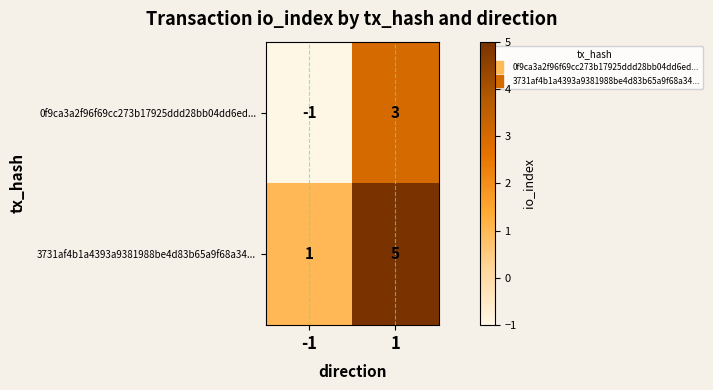

Reading left to right, extract all data points from this chart.

0f9ca3a2f96f69cc273b17925ddd28bb04dd6ed...: -1=-1	1=3
3731af4b1a4393a9381988be4d83b65a9f68a34...: -1=1	1=5